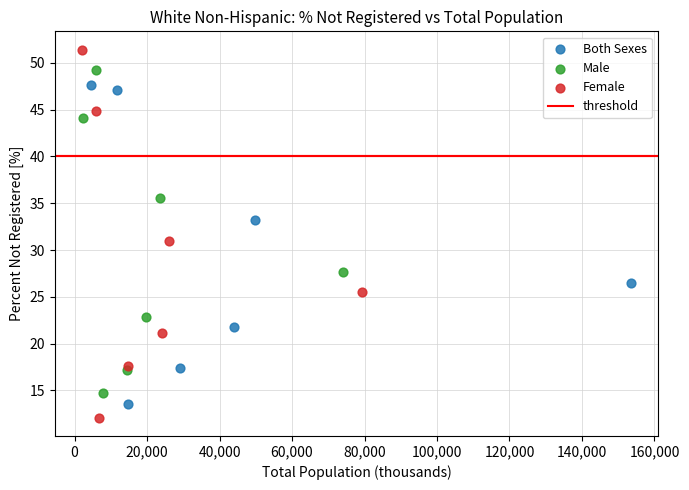

Which series has the widest spread of Y values?

Female